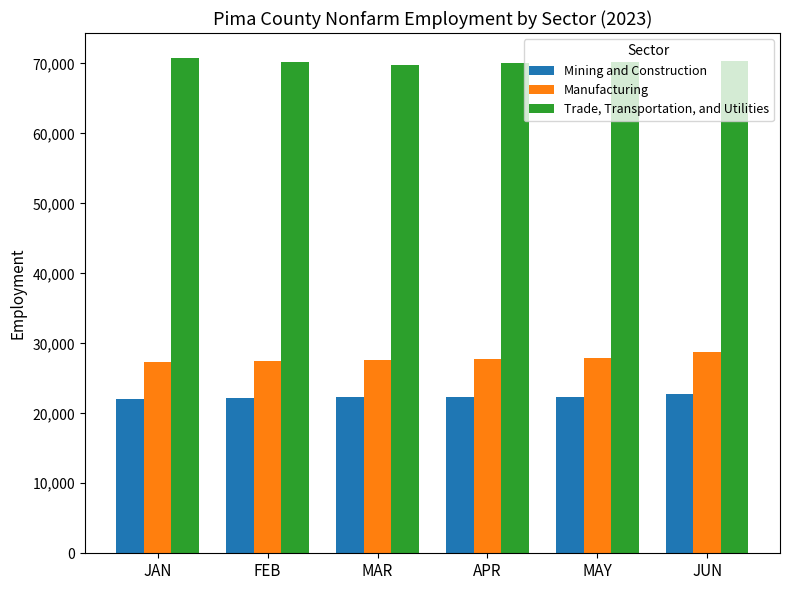

What is the sum of the Manufacturing values at APR and FEB?

55300